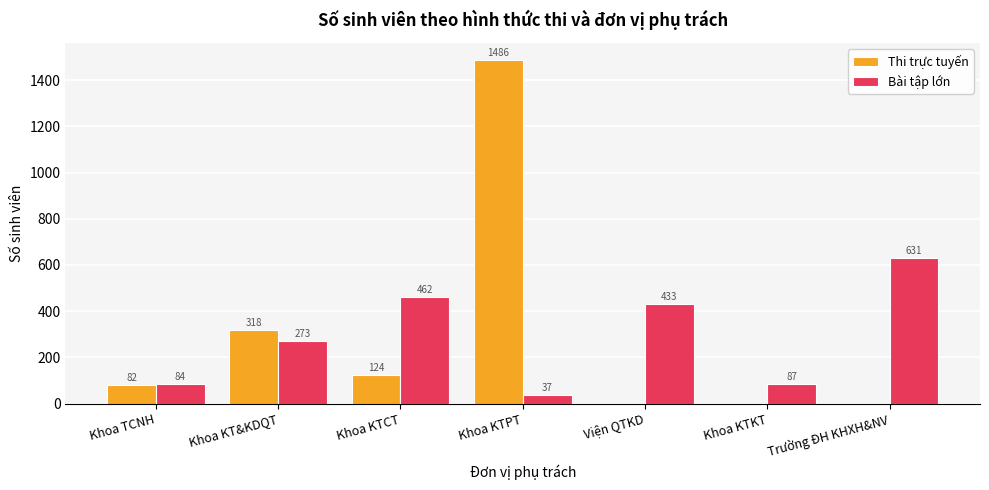

Between Khoa KTPT and Trường ĐH KHXH&NV, which series saw the biggest shift?

Thi trực tuyến